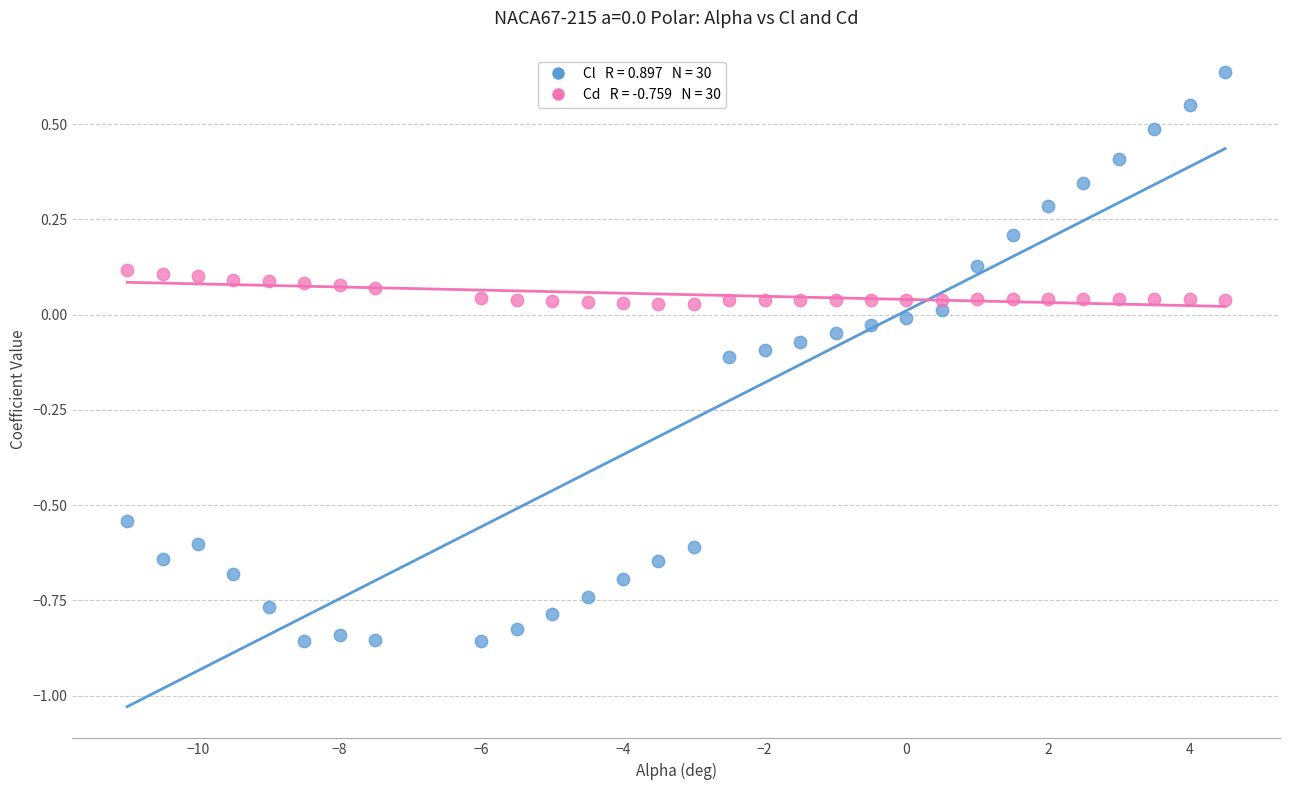

Across all data points, what is the range of Y values (max minus min)?

1.5